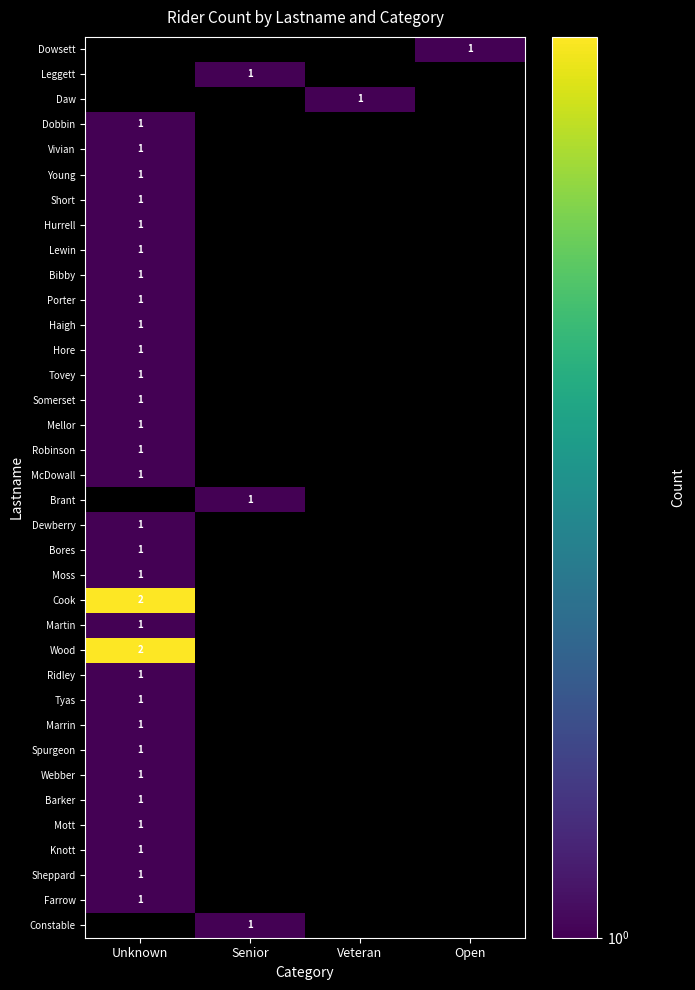

Rank the categories by Porter value from highest to lowest.

Unknown, Senior, Veteran, Open